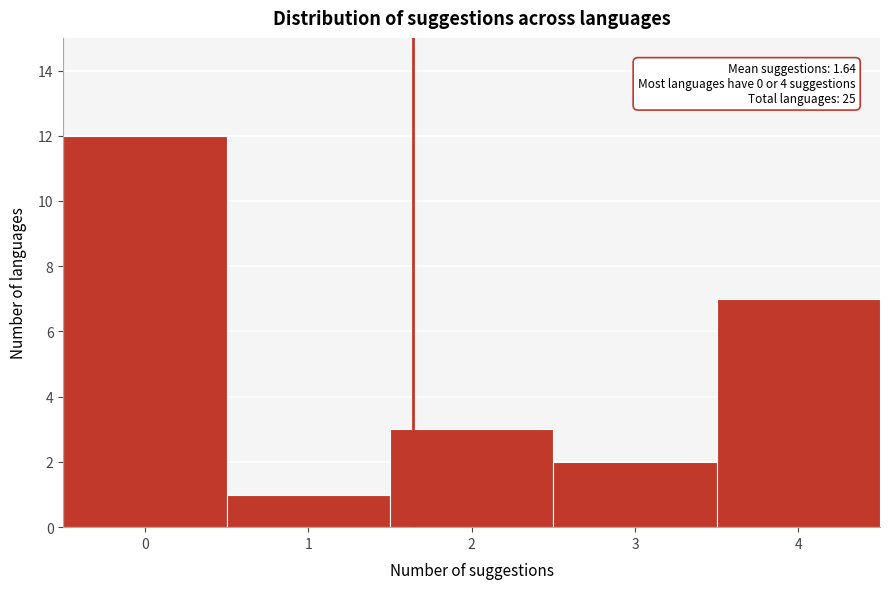

Which range on the x-axis has the tallest bar?

-0.5 to 0.5